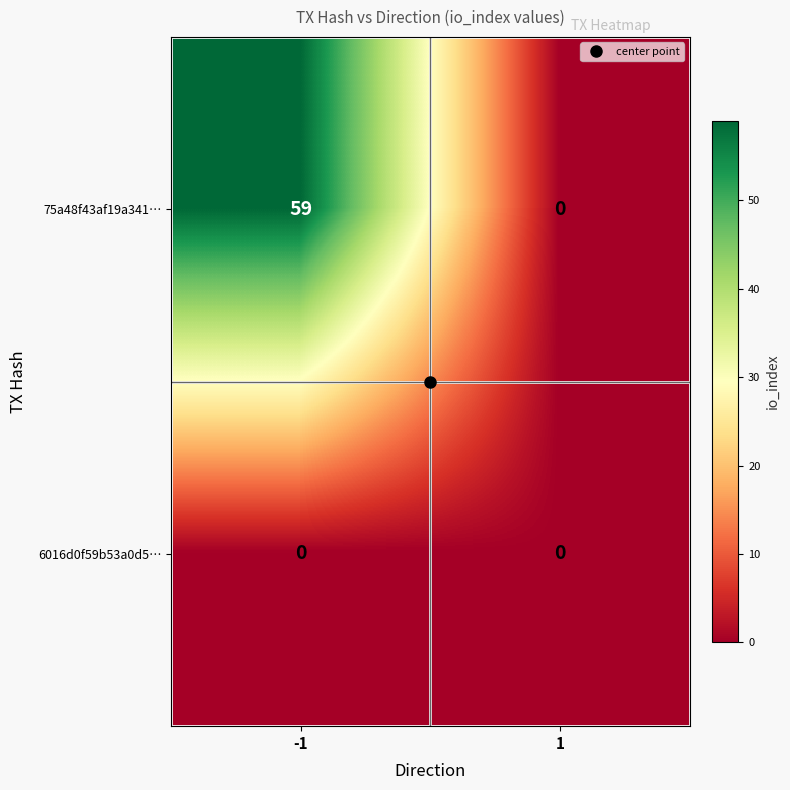

Between -1 and 1, which series saw the biggest shift?

75a48f43af19a341…